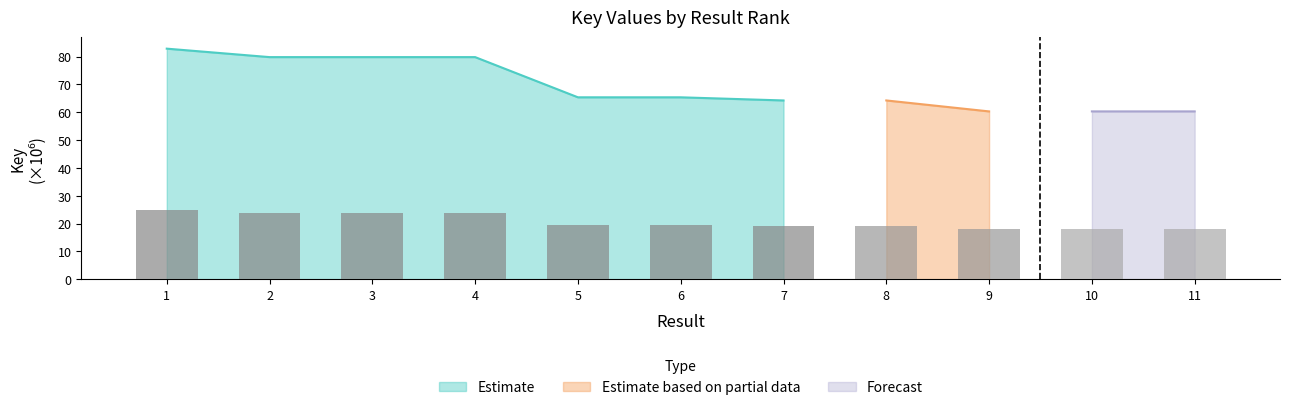

How many data points are above 19?

8